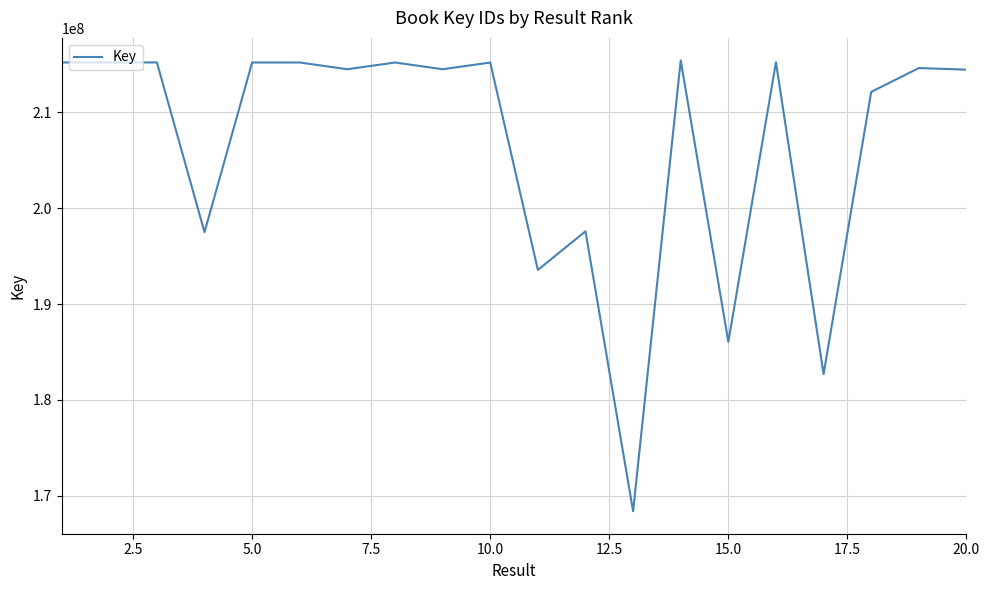

What is the difference between the maximum and minimum values?

46999345